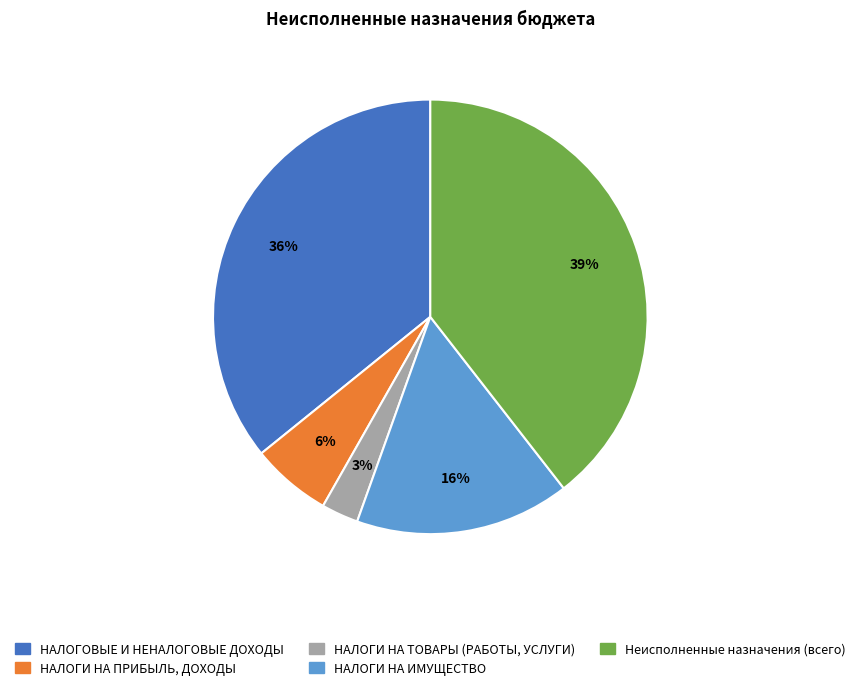

Combined, do НАЛОГОВЫЕ И НЕНАЛОГОВЫЕ ДОХОДЫ and Неисполненные назначения (всего) account for over 50%?

Yes